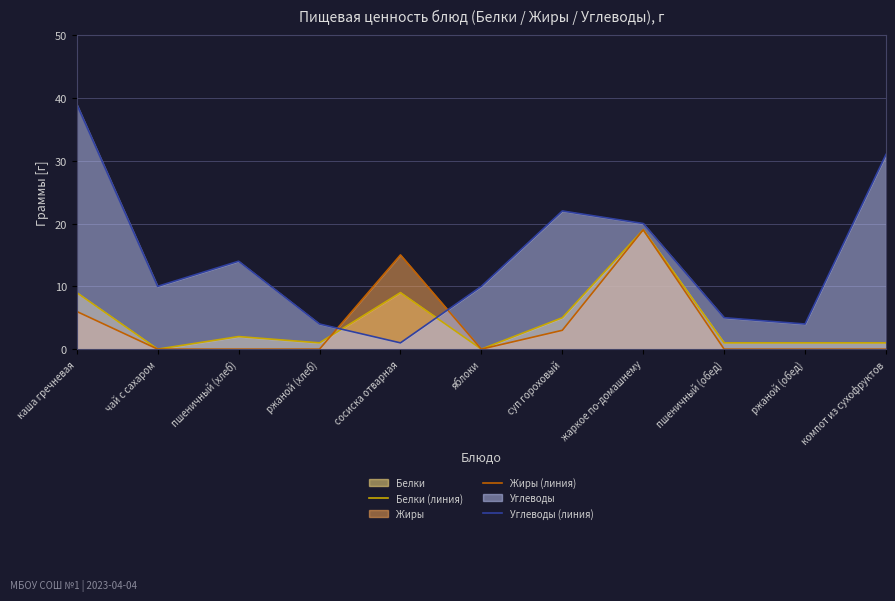

At how many categories does at least one series exceed 25?

2